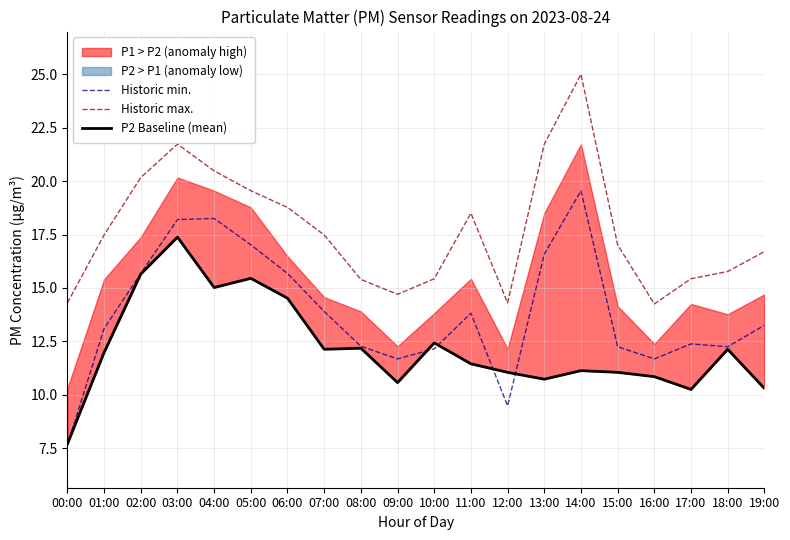

At which category is the sum across all series the highest?

03:00